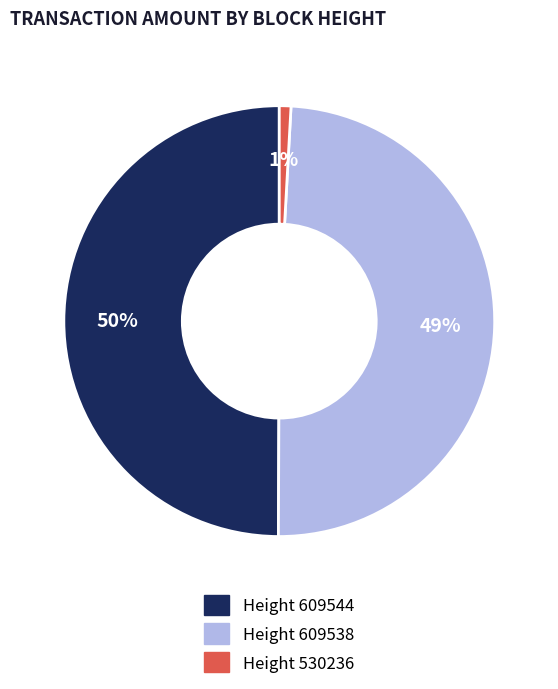

What is the largest slice in the pie chart?

Height 609544